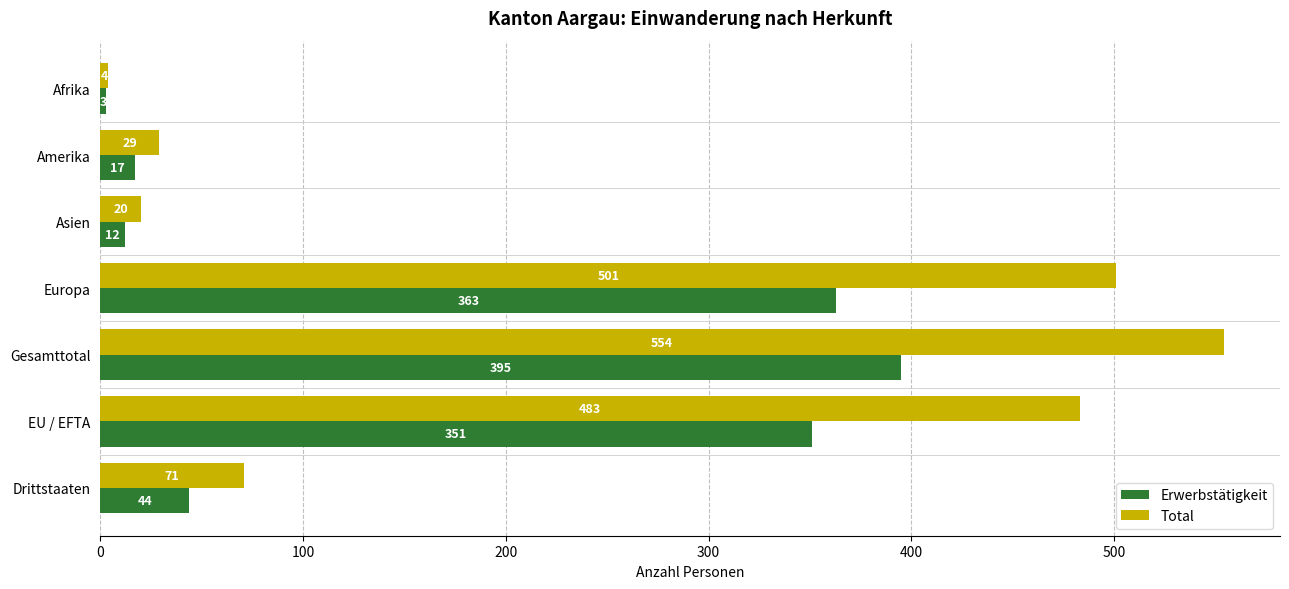

Which series has the widest spread of values?

Total